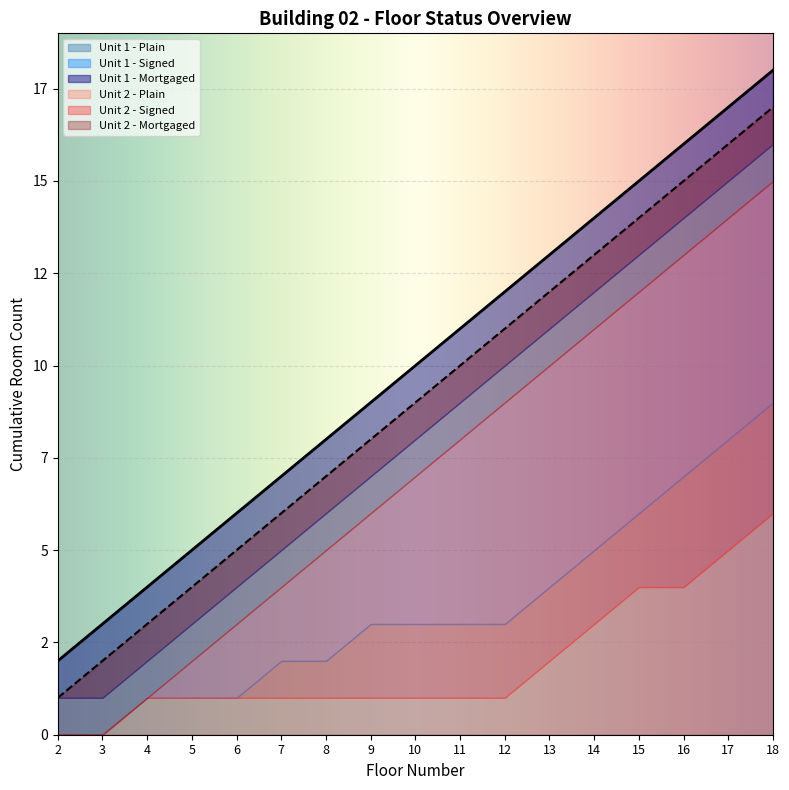

Is it true that Unit 2 - Room 1 Status equals 25 at 18?

False